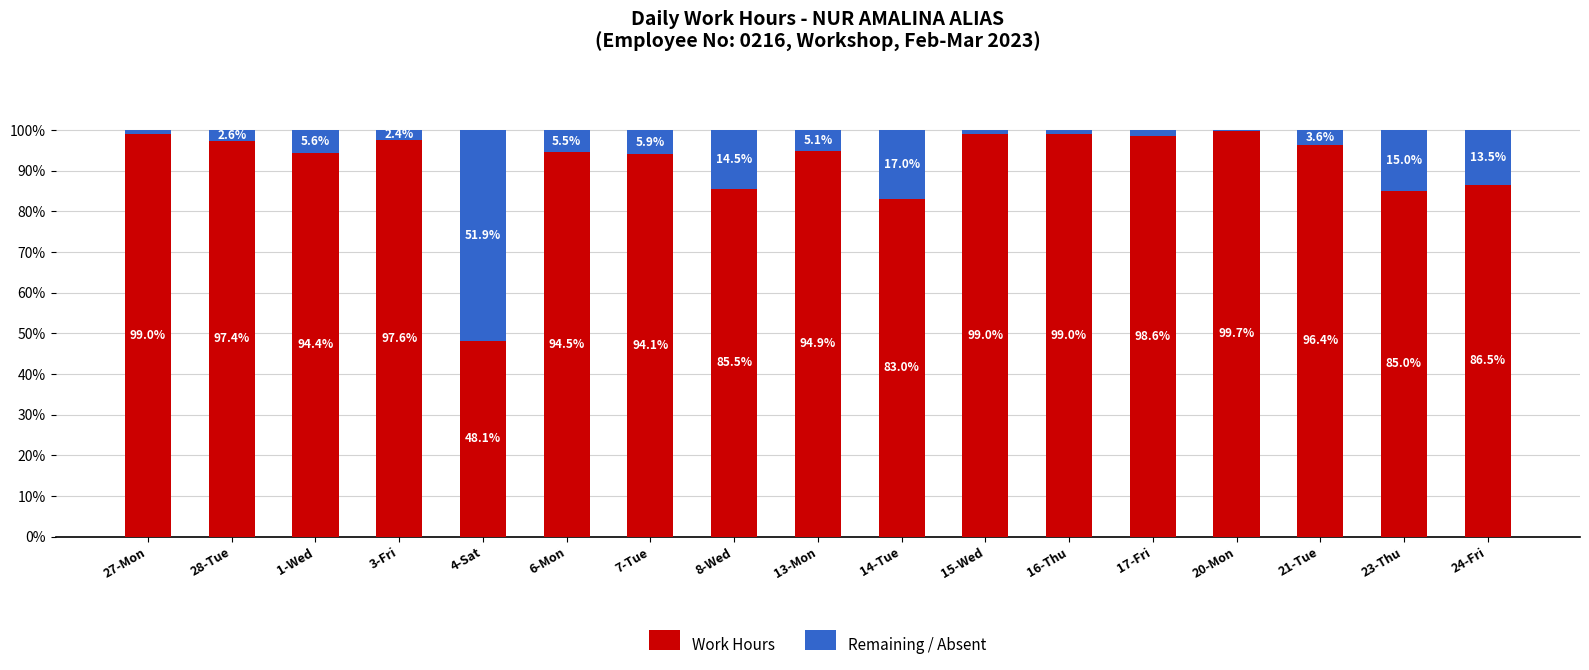

Is it true that Work Hours equals 85.0 at 23-Thu?

True